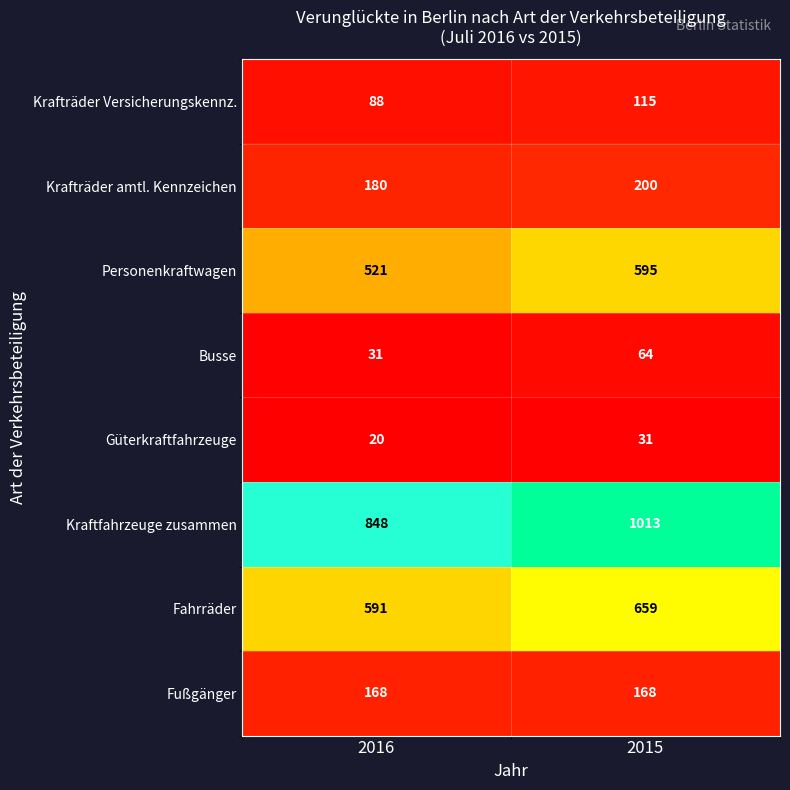

List the series in order of their peak value, highest first.

Kraftfahrzeuge zusammen, Fahrräder, Personenkraftwagen, Krafträder amtl. Kennzeichen, Fußgänger, Krafträder Versicherungskennz., Busse, Güterkraftfahrzeuge